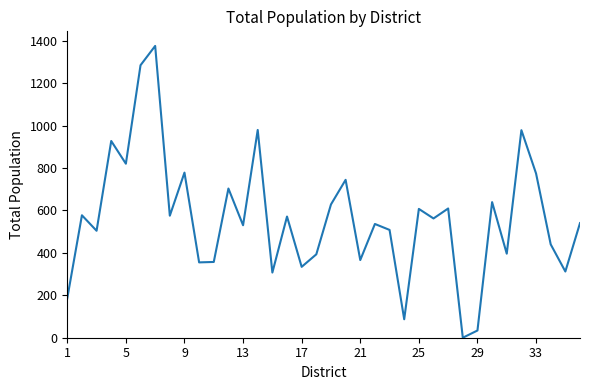

Does the chart display data point markers on the line(s)?

No